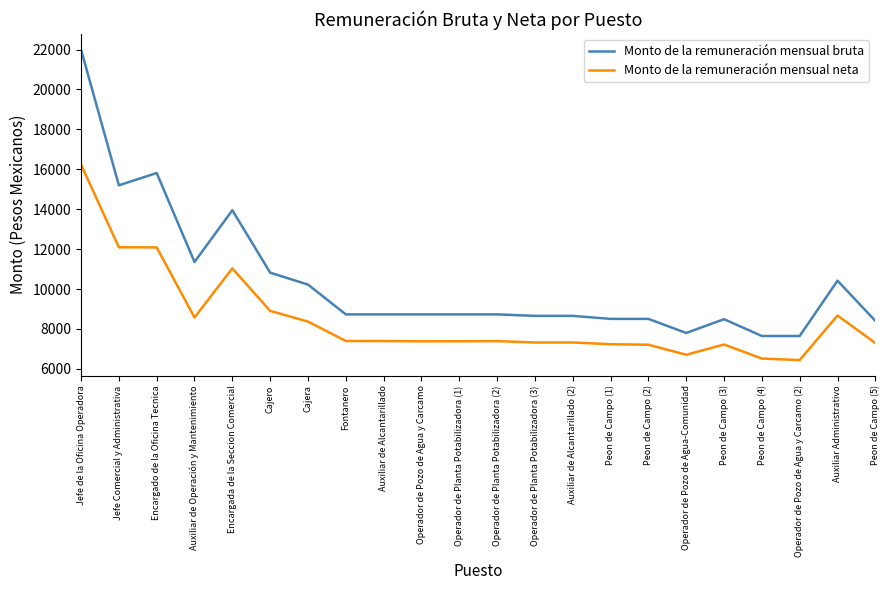

True or false: Monto de la remuneración mensual neta and Monto de la remuneración mensual bruta intersect in this chart.

False